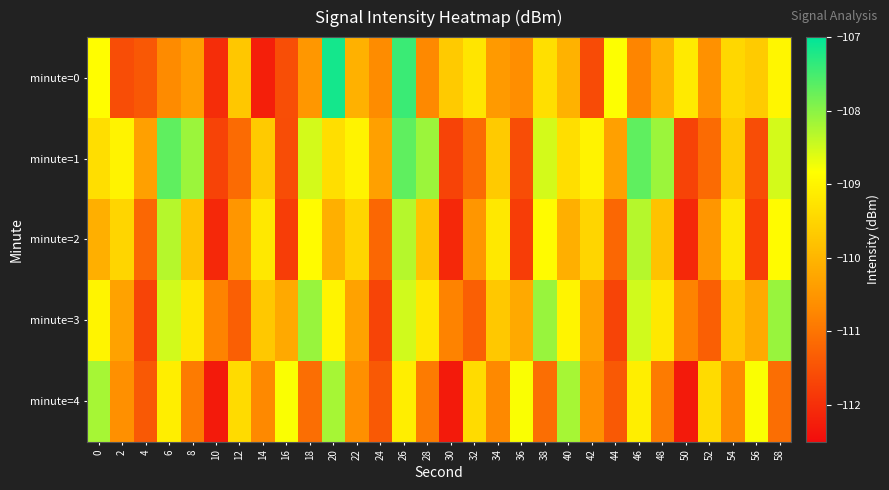

Reading left to right, what are all the values shown in this chart?

minute=0: 0=-108.9	2=-111.6	4=-111.4	6=-110.7	8=-110.4	10=-112.0	12=-109.7	14=-112.2	16=-111.5	18=-110.5	20=-107.2	22=-110.1	24=-110.7	26=-107.4	28=-110.7	30=-109.7	32=-109.2	34=-110.4	36=-110.6	38=-109.3	40=-110.1	42=-111.6	44=-108.8	46=-110.8	48=-110.0	50=-109.2	52=-110.6	54=-109.5	56=-109.7	58=-109.0
minute=1: 0=-109.4	2=-109.0	4=-110.3	6=-107.7	8=-108.1	10=-111.7	12=-111.1	14=-109.7	16=-111.6	18=-108.5	20=-109.4	22=-109.0	24=-110.3	26=-107.7	28=-108.1	30=-111.7	32=-111.1	34=-109.7	36=-111.6	38=-108.5	40=-109.4	42=-109.0	44=-110.3	46=-107.7	48=-108.1	50=-111.7	52=-111.1	54=-109.7	56=-111.6	58=-108.5
minute=2: 0=-110.1	2=-109.5	4=-111.2	6=-108.3	8=-109.8	10=-112.1	12=-110.5	14=-109.2	16=-111.8	18=-108.9	20=-110.1	22=-109.5	24=-111.2	26=-108.3	28=-109.8	30=-112.1	32=-110.5	34=-109.2	36=-111.8	38=-108.9	40=-110.1	42=-109.5	44=-111.2	46=-108.3	48=-109.8	50=-112.1	52=-110.5	54=-109.2	56=-111.8	58=-108.9
minute=3: 0=-109.0	2=-110.3	4=-111.7	6=-108.5	8=-109.2	10=-110.8	12=-111.3	14=-109.7	16=-110.2	18=-108.1	20=-109.0	22=-110.3	24=-111.7	26=-108.5	28=-109.2	30=-110.8	32=-111.3	34=-109.7	36=-110.2	38=-108.1	40=-109.0	42=-110.3	44=-111.7	46=-108.5	48=-109.2	50=-110.8	52=-111.3	54=-109.7	56=-110.2	58=-108.1
minute=4: 0=-108.2	2=-110.6	4=-111.4	6=-109.1	8=-110.9	10=-112.3	12=-109.4	14=-110.7	16=-108.8	18=-111.1	20=-108.2	22=-110.6	24=-111.4	26=-109.1	28=-110.9	30=-112.3	32=-109.4	34=-110.7	36=-108.8	38=-111.1	40=-108.2	42=-110.6	44=-111.4	46=-109.1	48=-110.9	50=-112.3	52=-109.4	54=-110.7	56=-108.8	58=-111.1